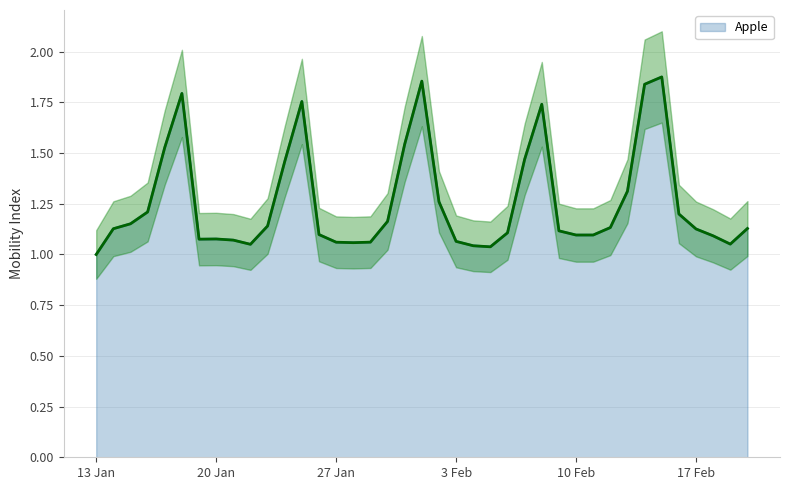

What is the change in value from 2020-02-03 to 2020-02-07?

+0.4